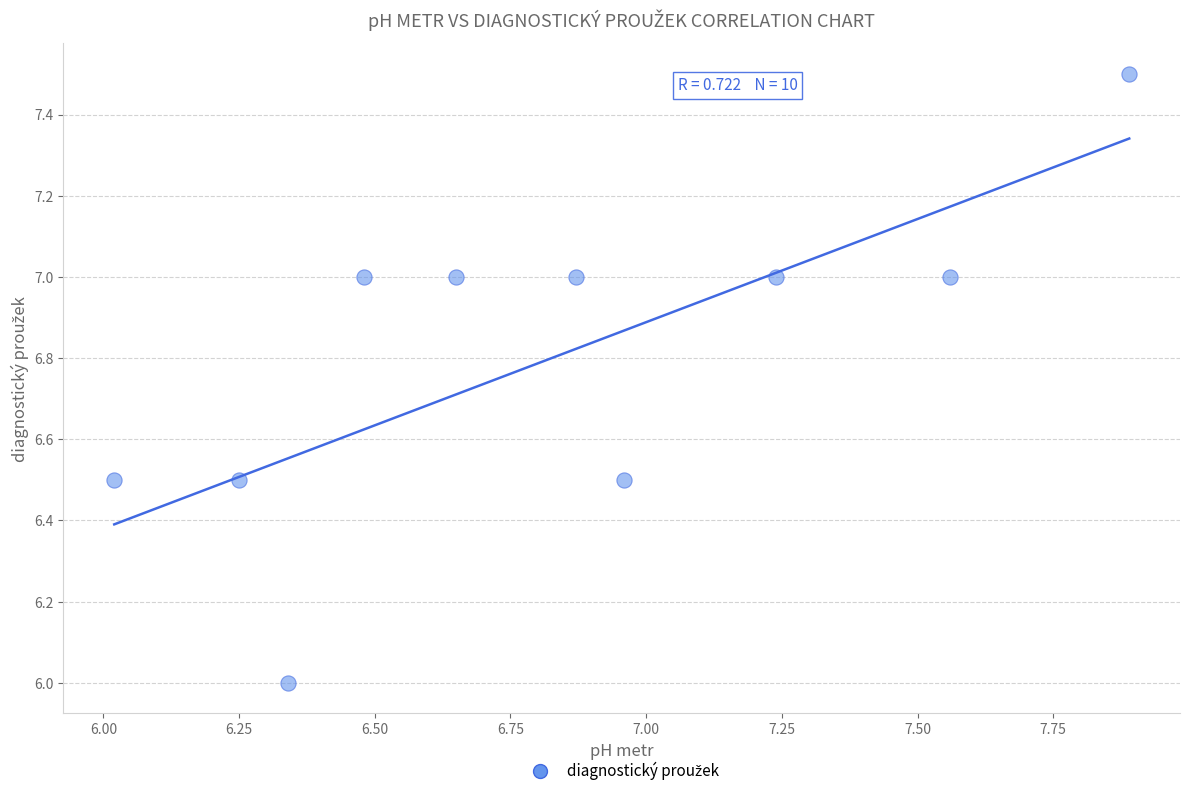

What is the average Y value?

6.8